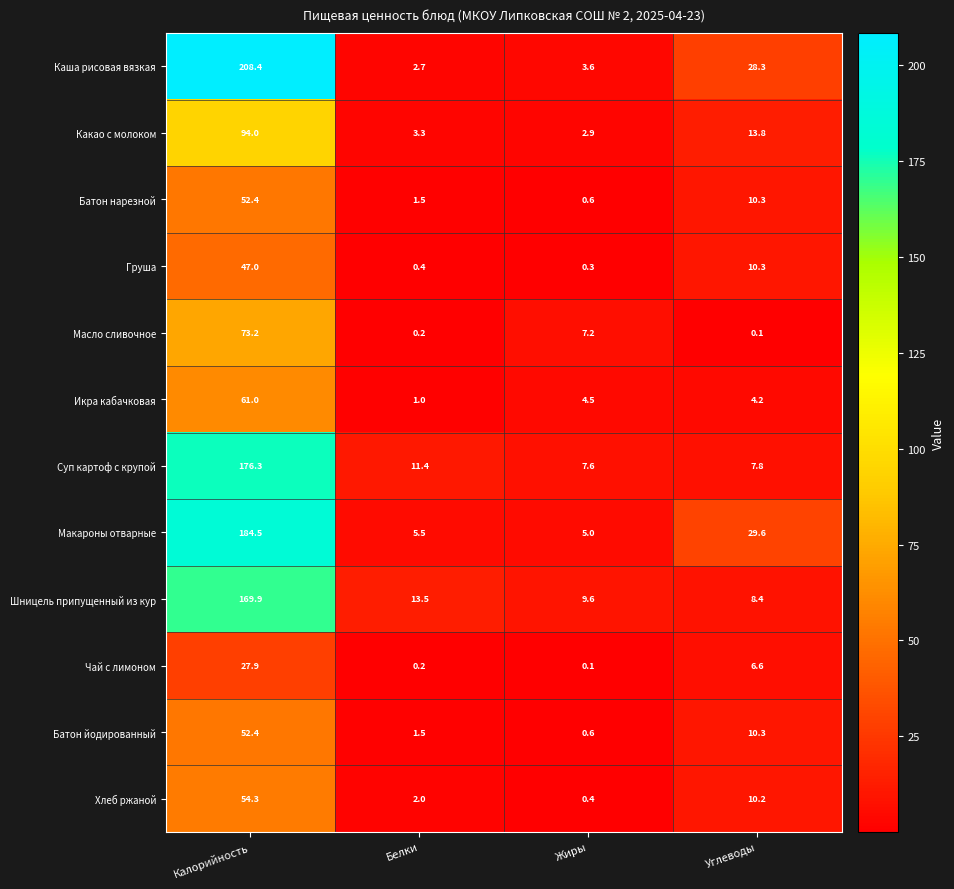

Rank the categories by Хлеб ржаной value from lowest to highest.

Жиры, Белки, Углеводы, Калорийность